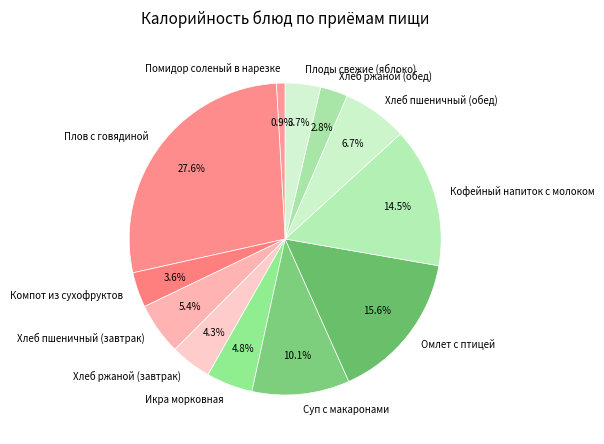

What is the largest slice in the pie chart?

Плов с говядиной